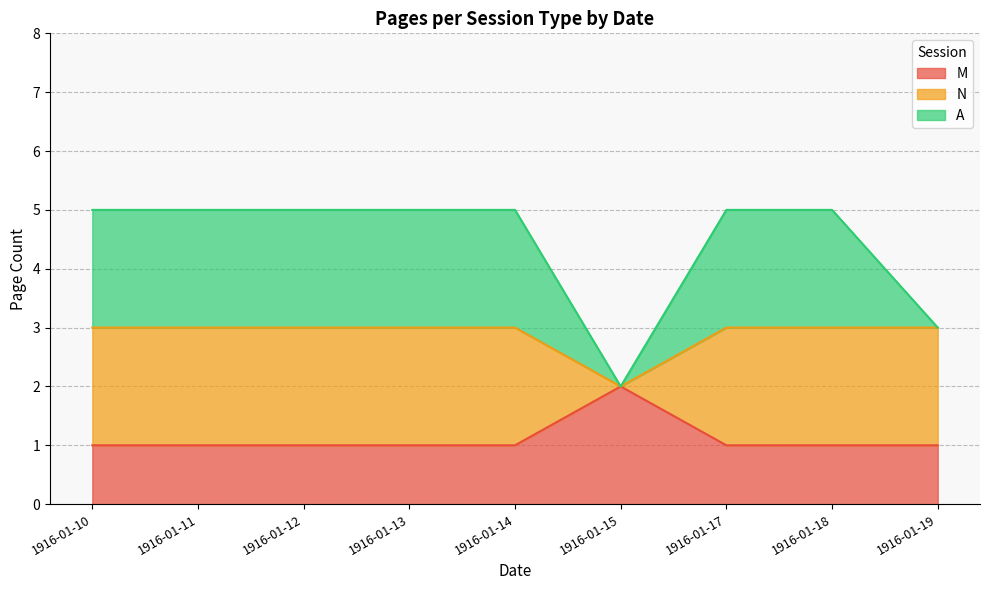

The value of M at 1916-01-19 is 1. True or false?

True